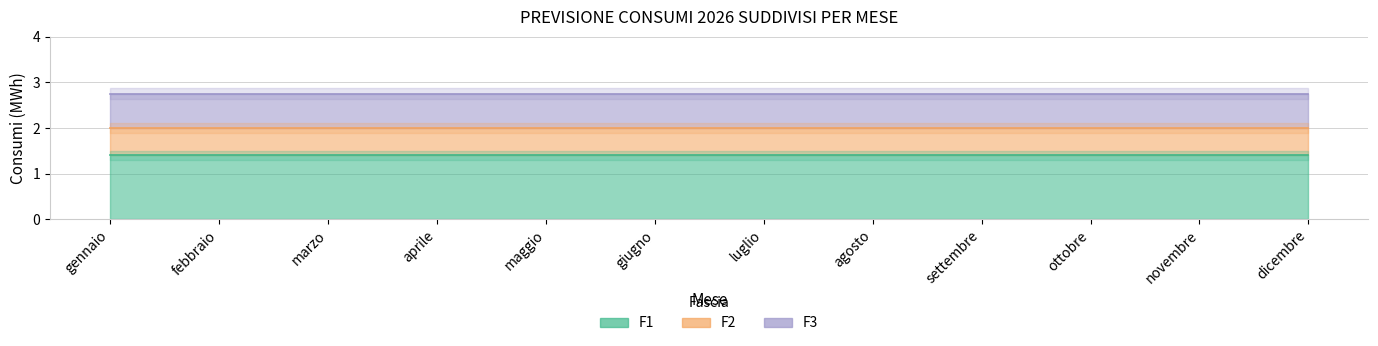

True or false: F1 and F2 cross at least once.

False